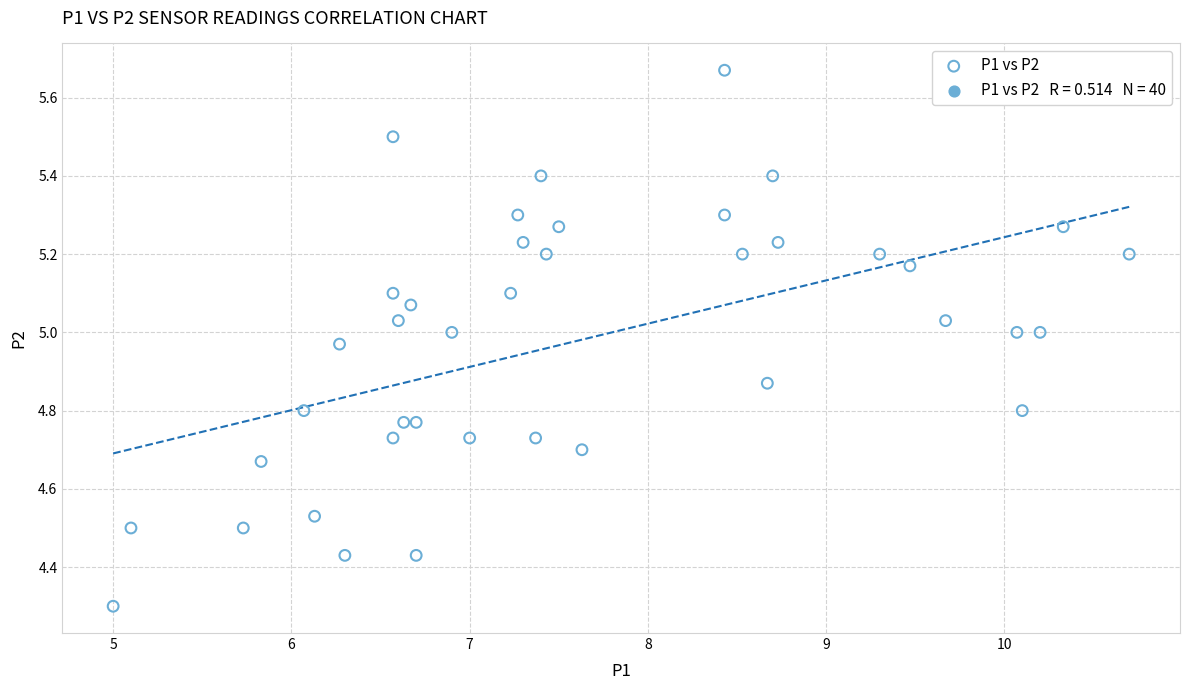

What Y value in the scatter plot is closest to 4?

4.3